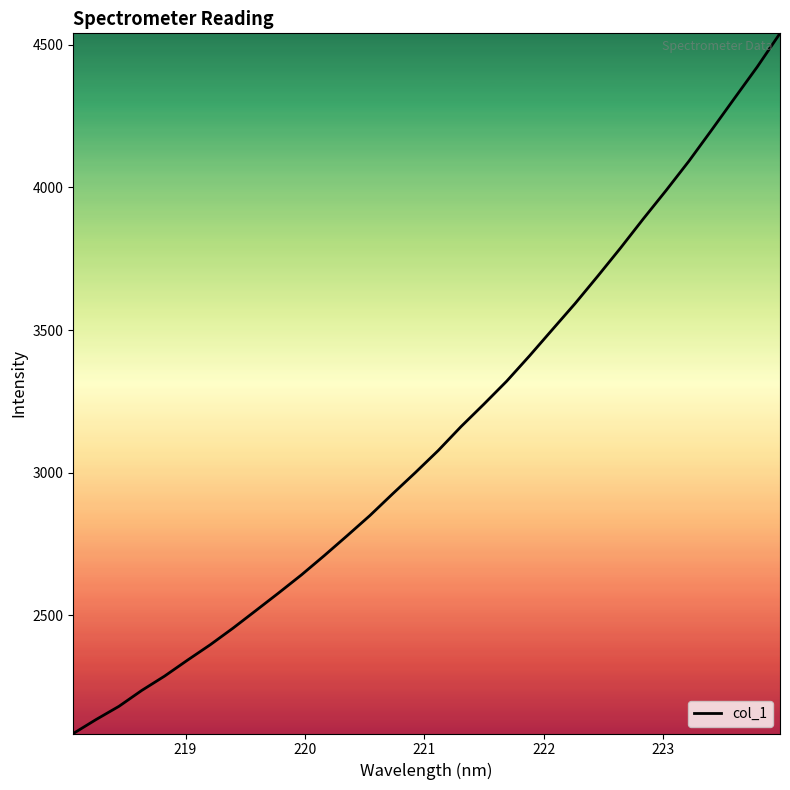

How many distinct data groups are displayed?

1